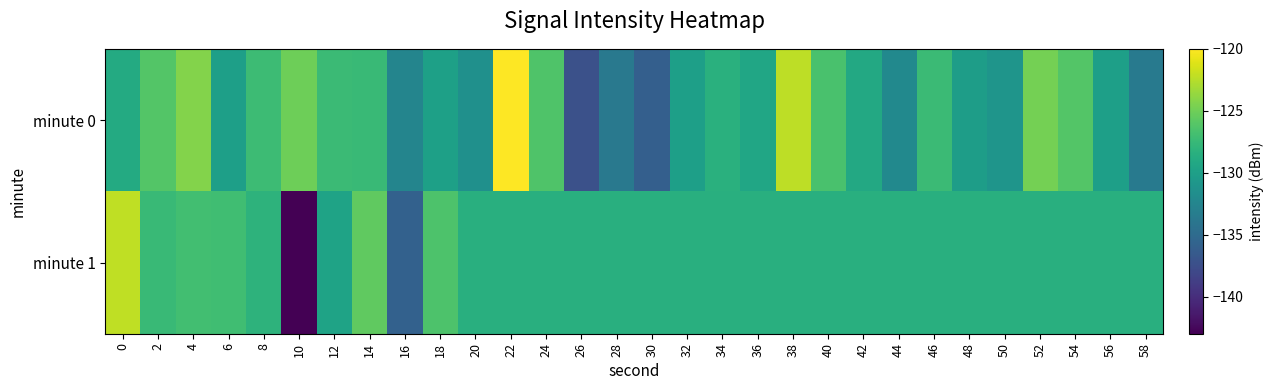

Which label corresponds to the largest value in the chart?

22